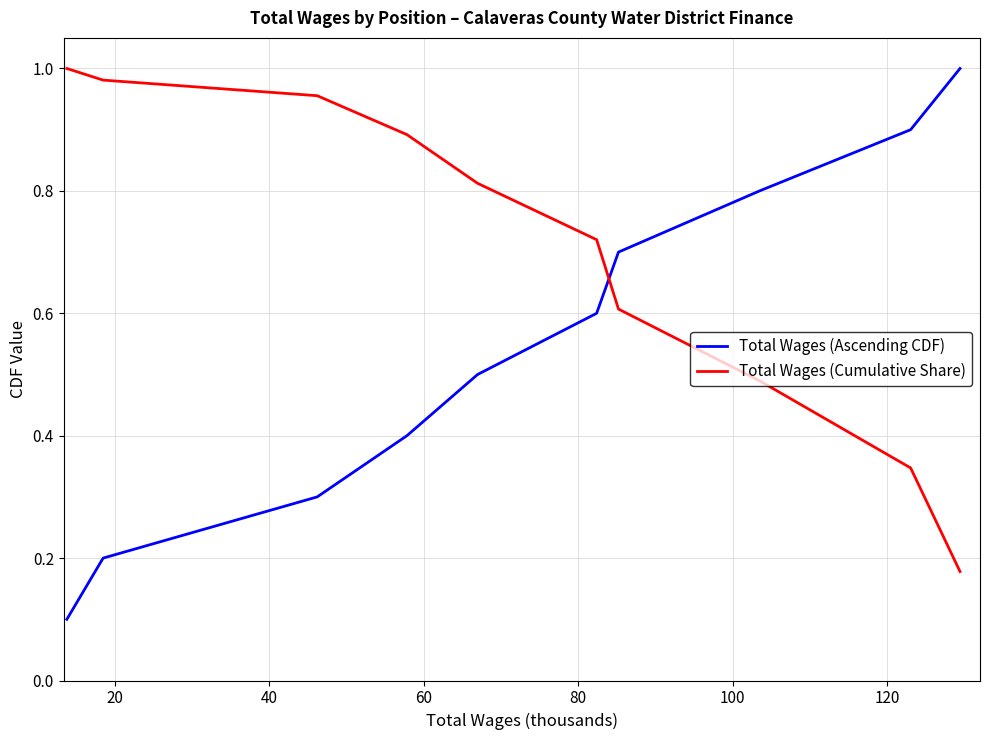

Which series has the largest total across all categories?

Total Wages (Cumulative Share)